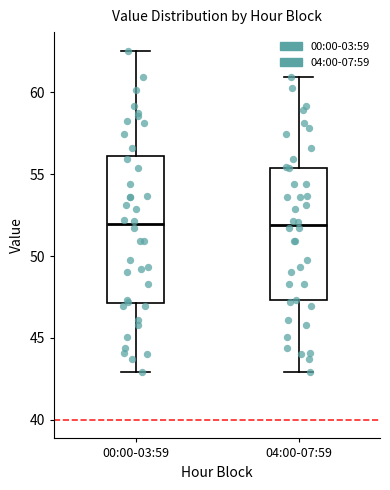

Reading left to right, read every box against the y-axis: the position of its median line, the range the box covers, and the ends of its whiskers. The values are not printed on the chart, so give them approximately, as read against the axis.

00:00-03:59: median 52.0, box 47.0 to 56.0, whiskers 43.0 to 62.5
04:00-07:59: median 52.0, box 47.5 to 55.5, whiskers 43.0 to 61.0